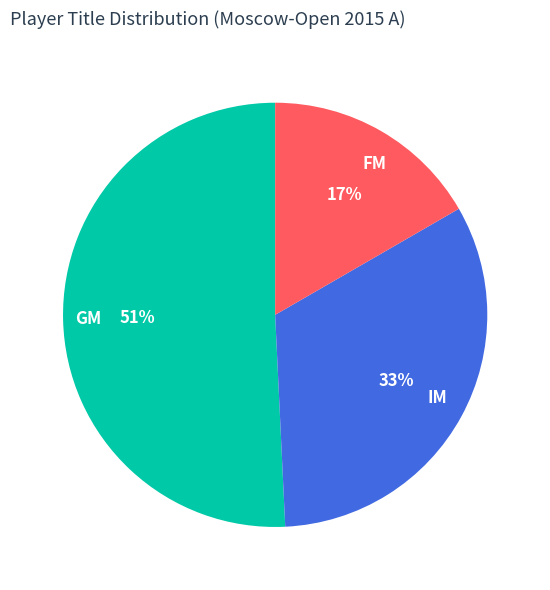

Combined, do GM and FM account for over 50%?

Yes